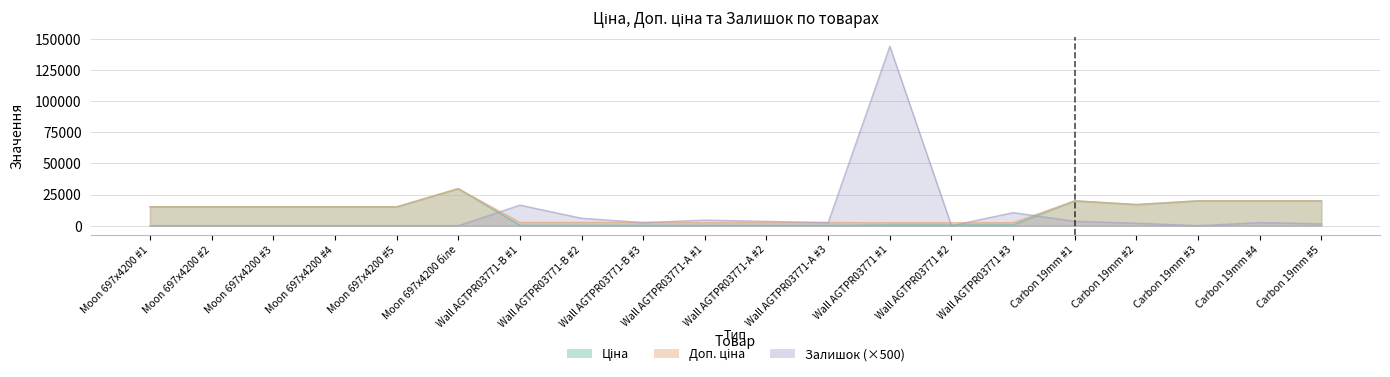

What is the value of the Ціна point at the 5th from the left?

15120.0